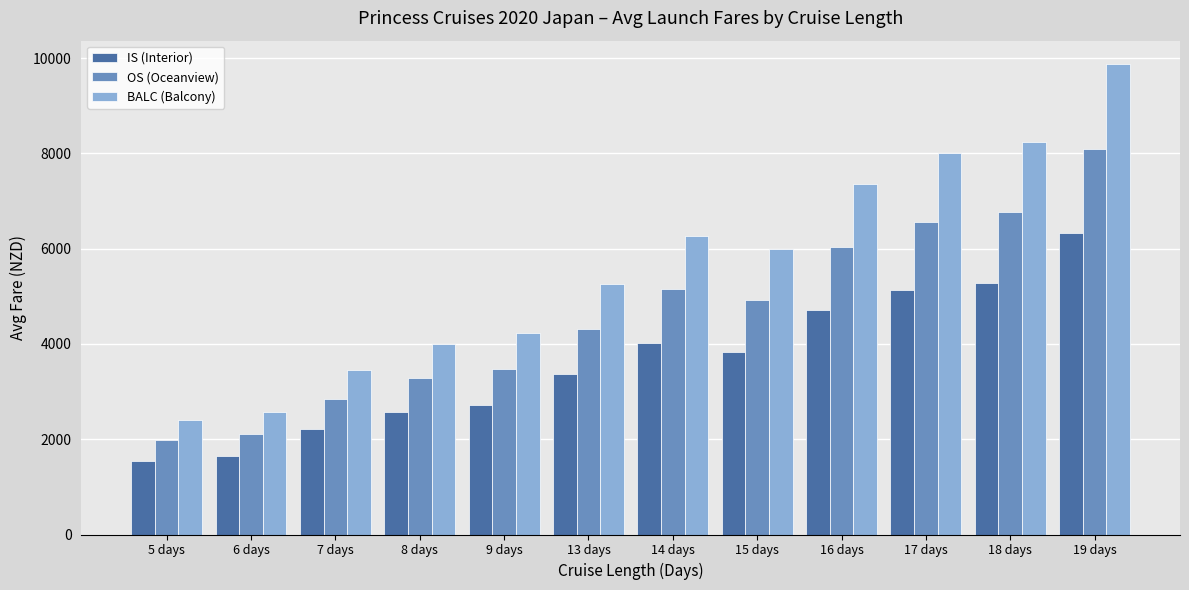

The IS (Interior) series shows 1544.0 at 5 days. True or false?

True